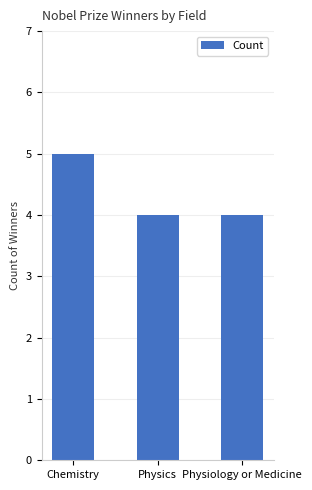

What is the difference between the maximum and second lowest values?

1